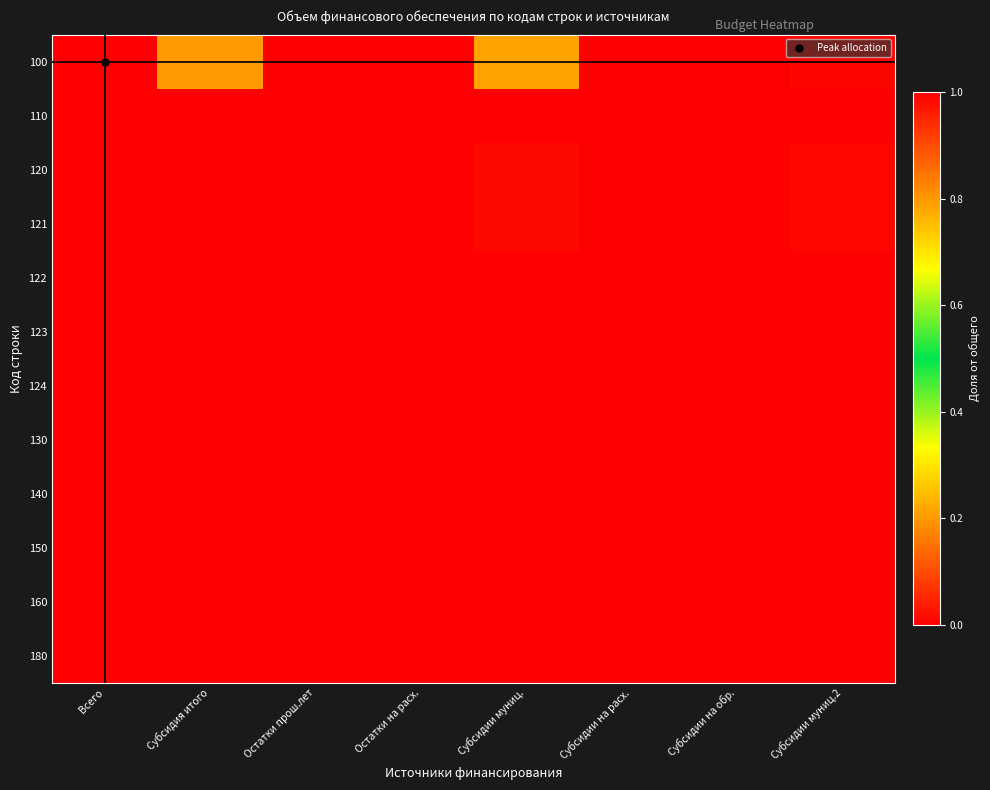

Which has a higher value, Субсидии муниц. or Остатки прош.лет?

Субсидии муниц.